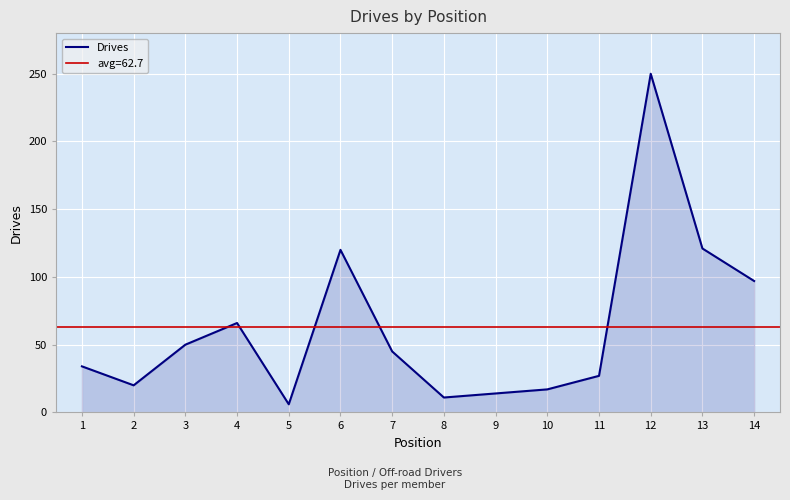

How many points are higher than both their immediate neighbors (excluding endpoints)?

3